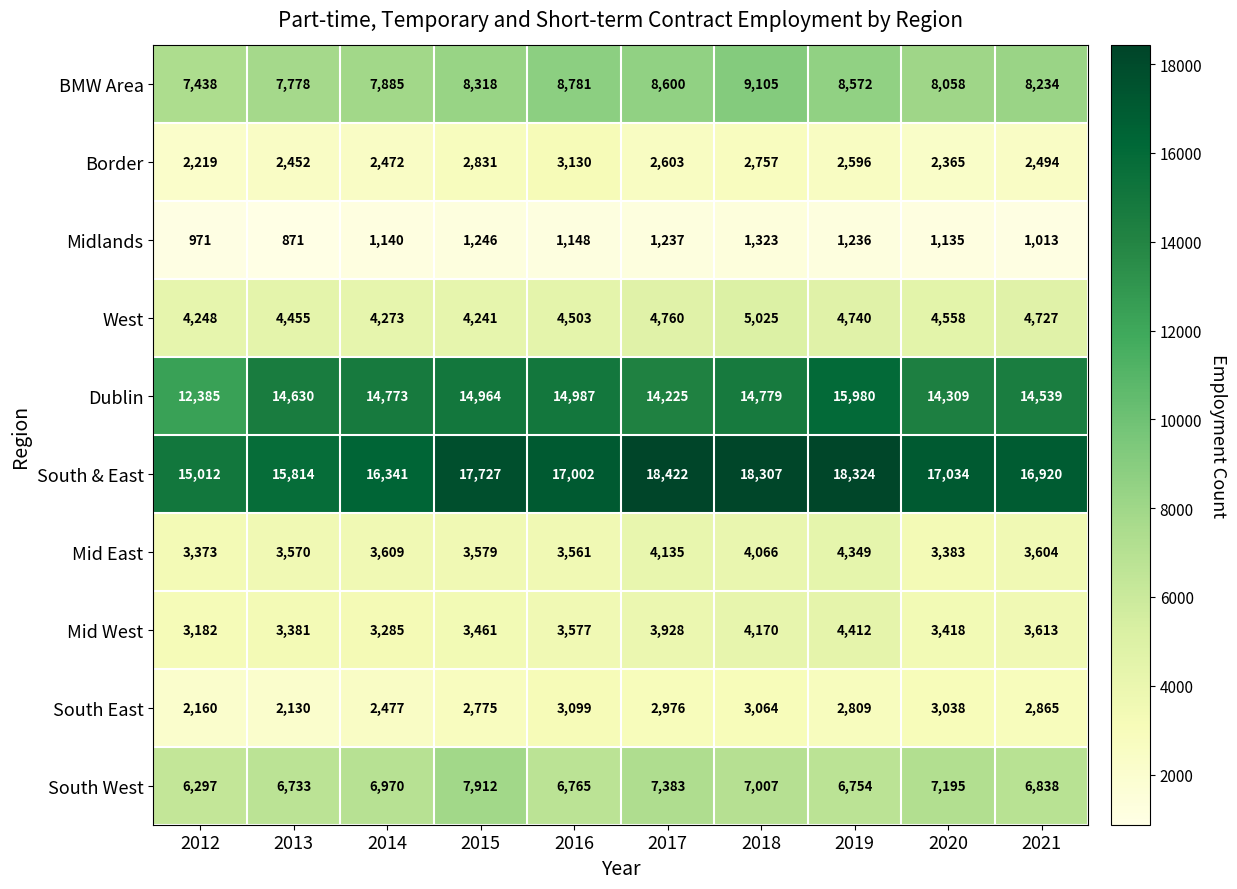

Rank the categories by Mid West value from lowest to highest.

2012, 2014, 2013, 2020, 2015, 2016, 2021, 2017, 2018, 2019